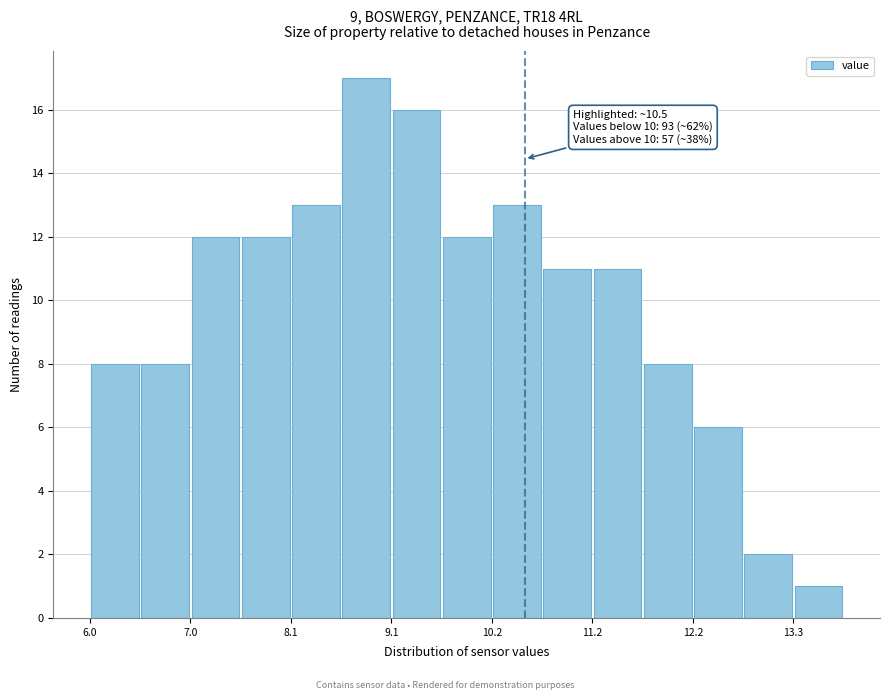

Read against the x-axis, roughly where is the centre of the tallest bar?

8.8